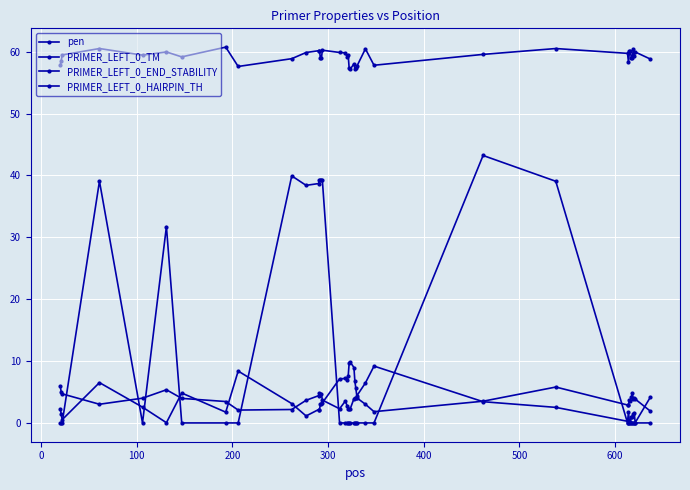

How many series are shown in this chart?

4